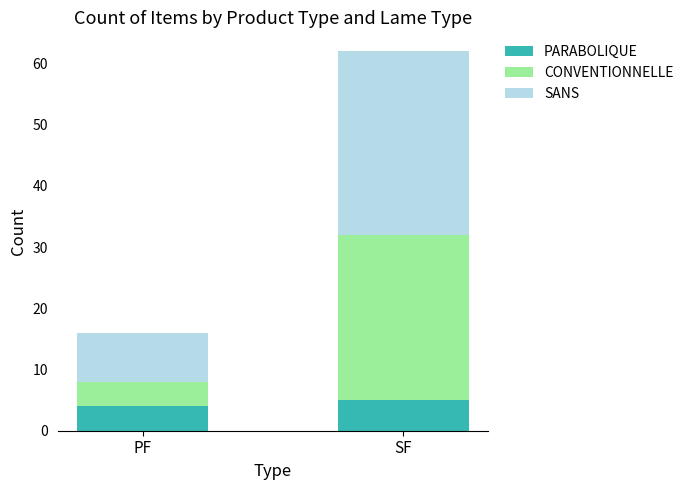

What is the sum of the PARABOLIQUE values at PF and SF?

9